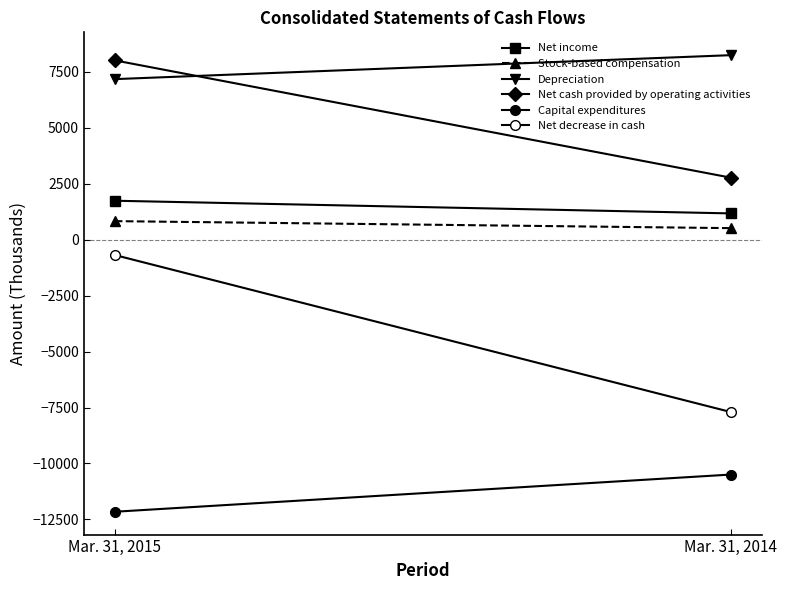

What is the difference between the maximum and minimum values in the Net decrease in cash series?

7012